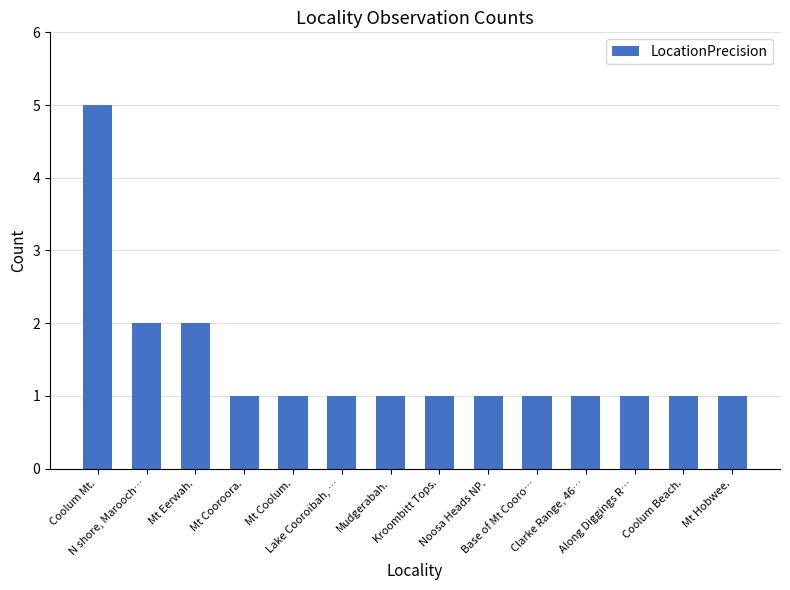

The chart shows a value of 1 at Clarke Range, 46…. True or false?

True